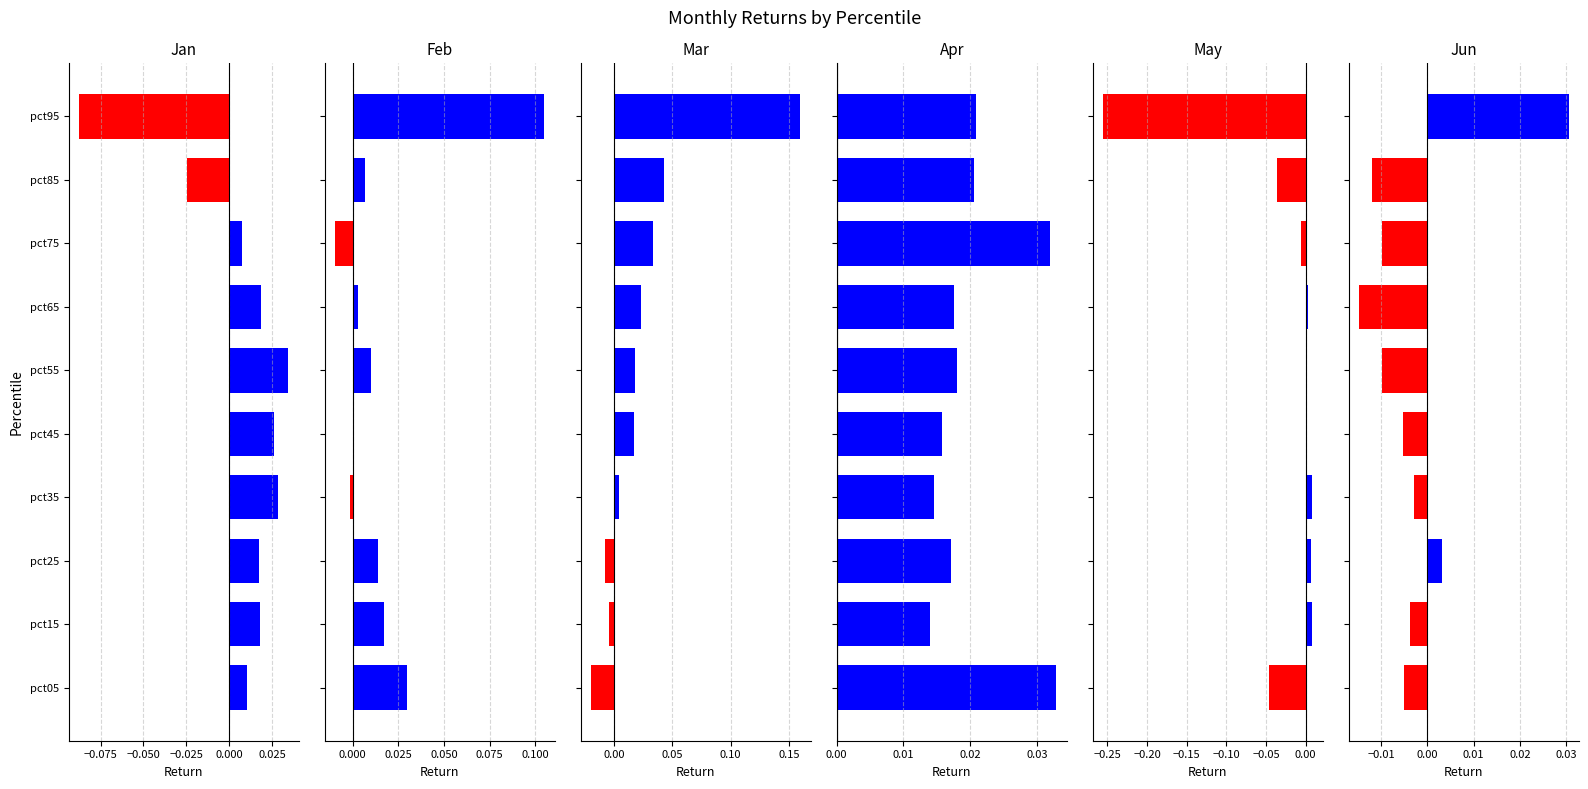

Which has a higher value, pct95 or pct85?

pct85